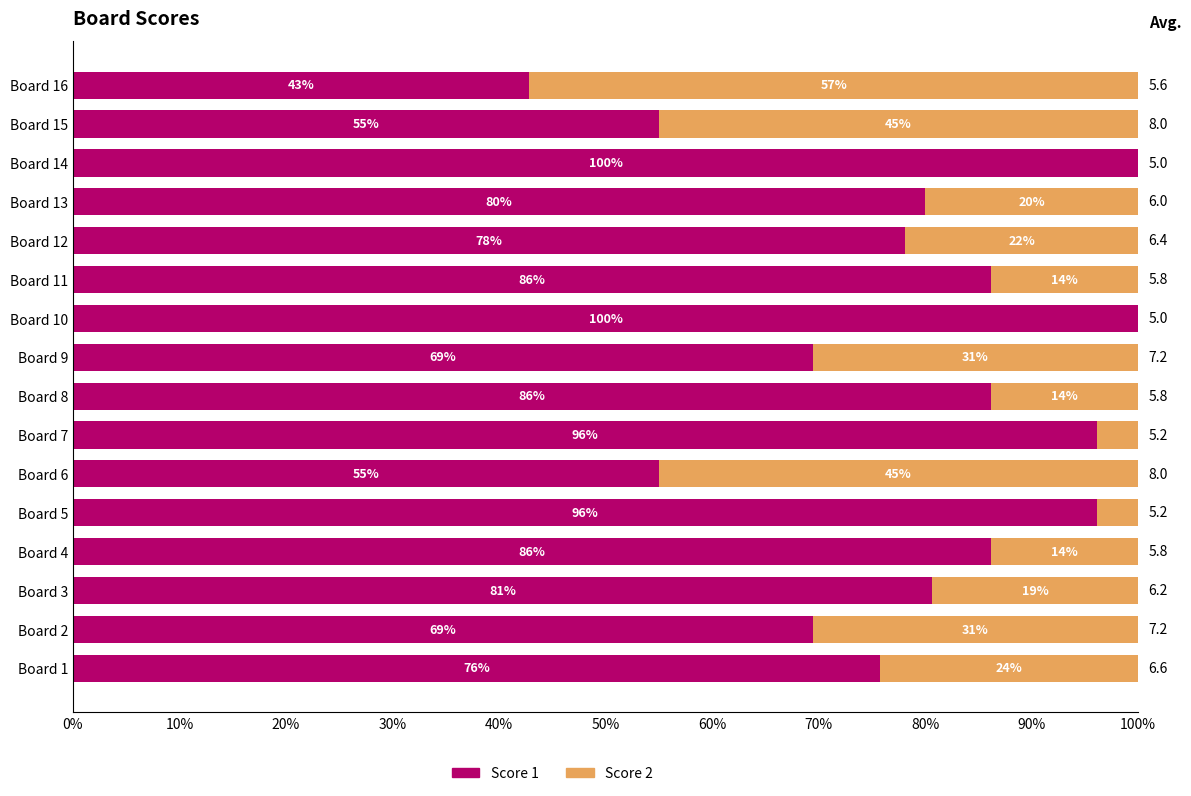

What are all the series names shown in the legend?

Score 1, Score 2